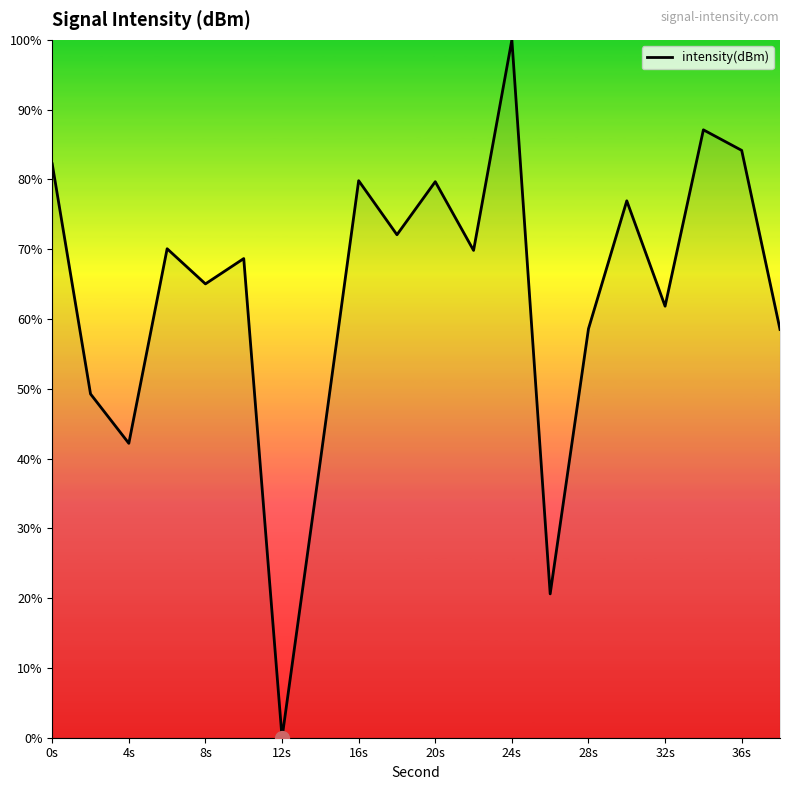

What is the maximum value shown in the chart?

100.0